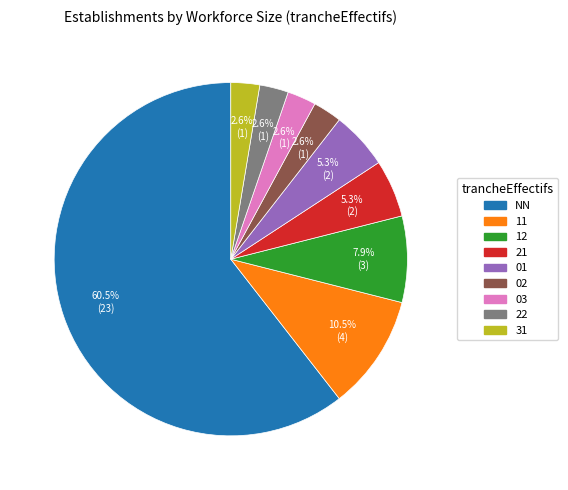

To the nearest percent, what percentage of the pie is 03?

3%